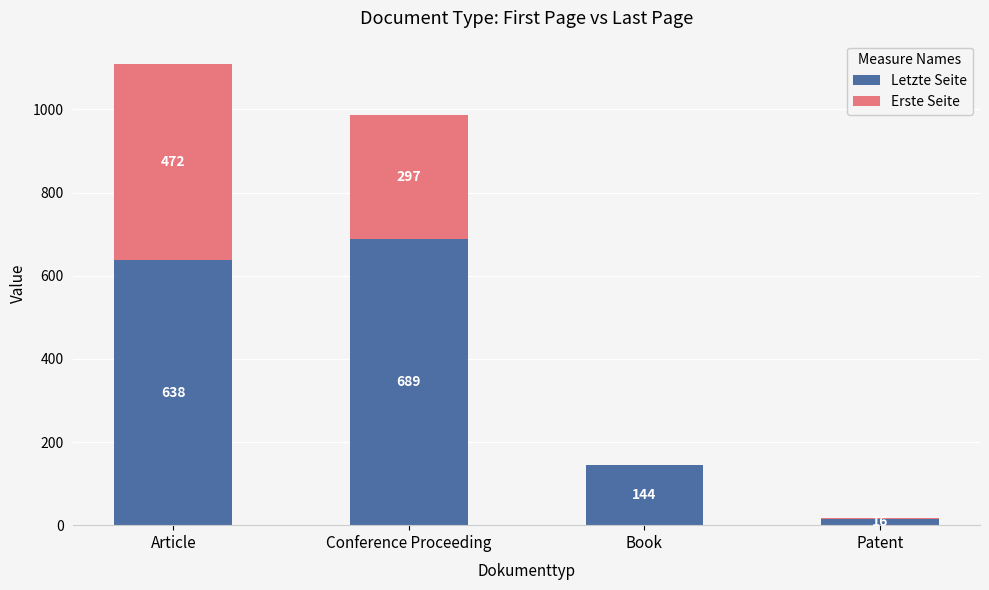

Which category has the highest value in the Letzte Seite series?

Conference Proceeding